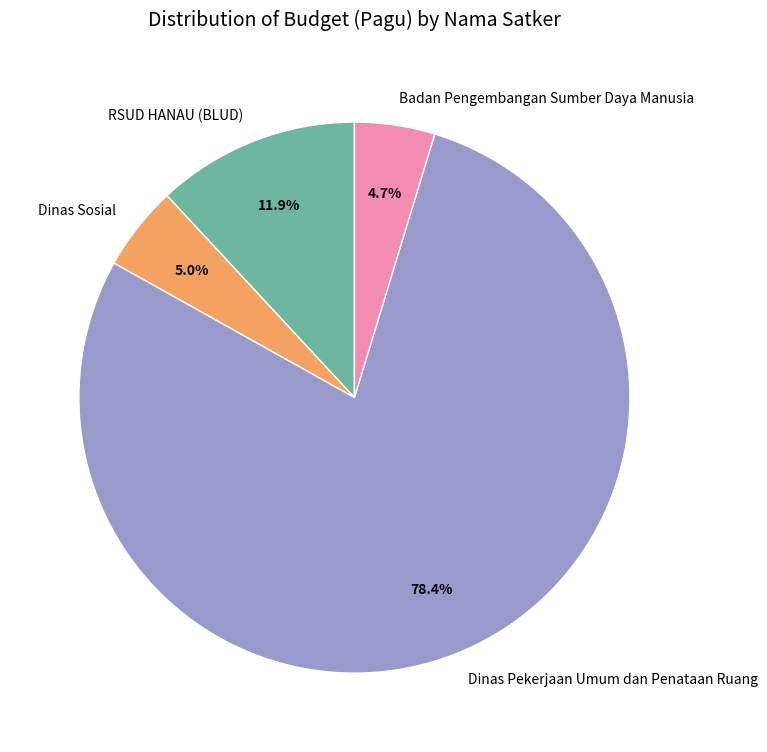

How many segments does this pie chart have?

4